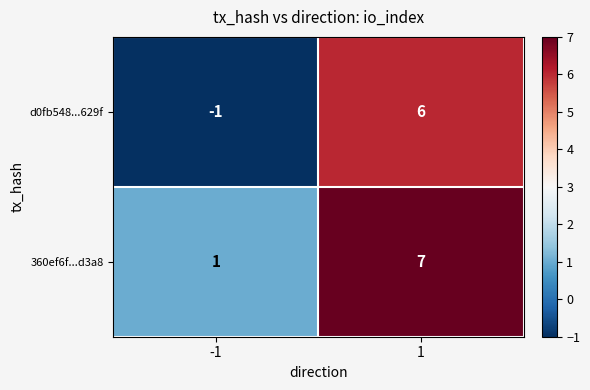

Which series changed the most between -1 and 1?

d0fb548...629f